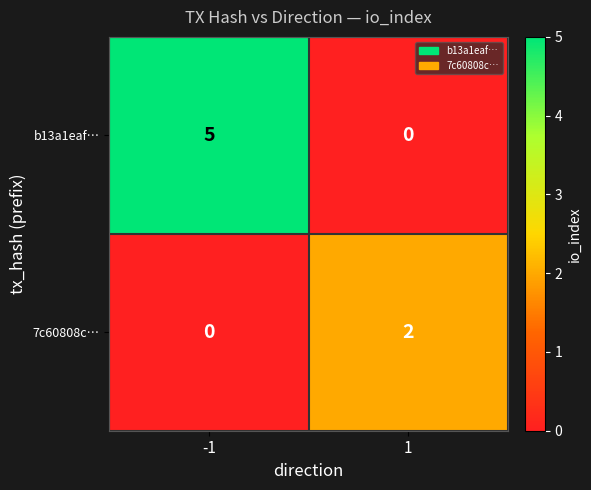

What is the sum of the b13a1eaf… values at 1 and -1?

5